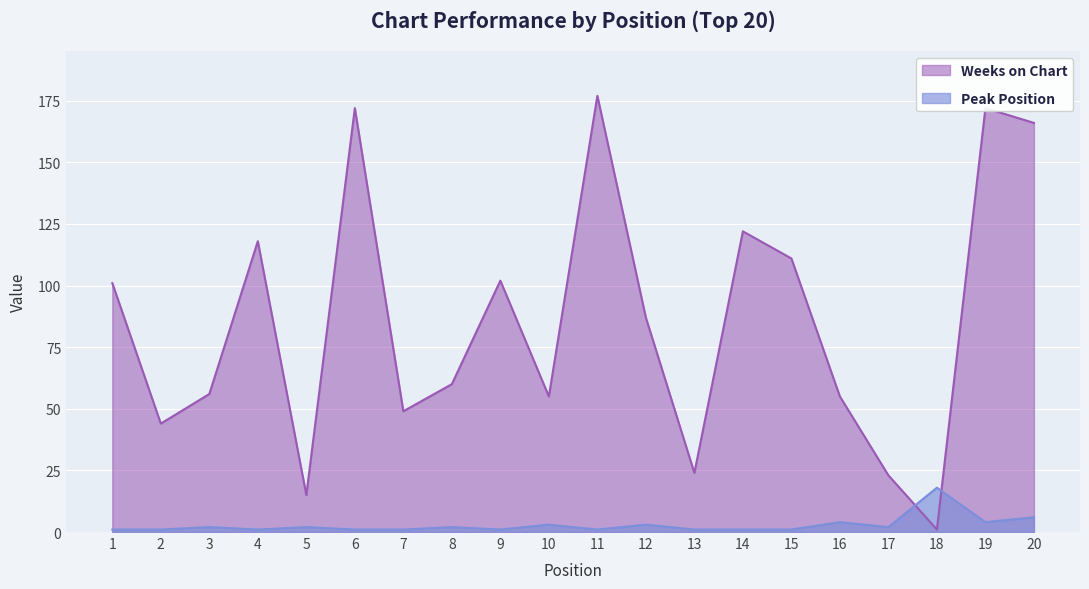

What value does the Peak Position series have at 19?

4